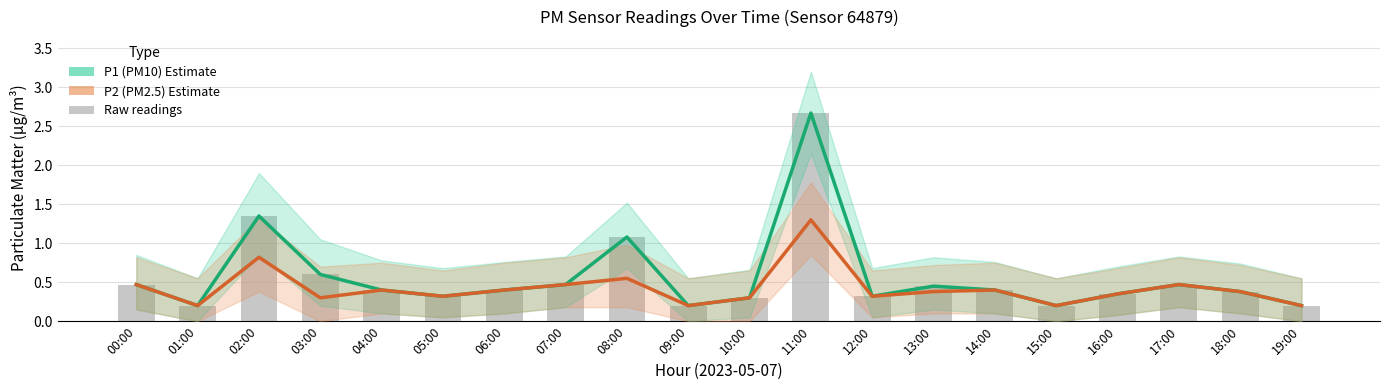

What is the average value of the P1 (PM10) series?

0.6